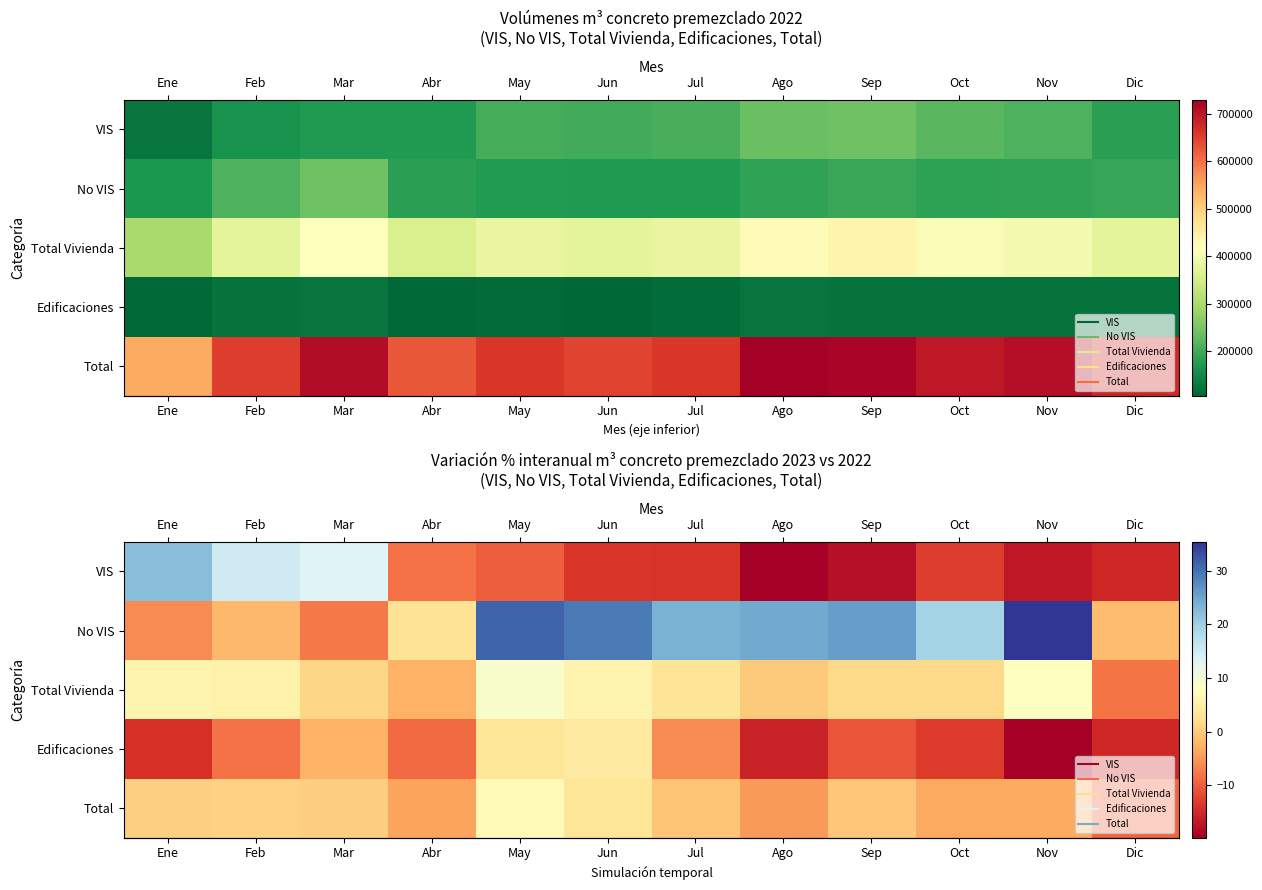

Between Jul and Mar, which is larger?

Mar